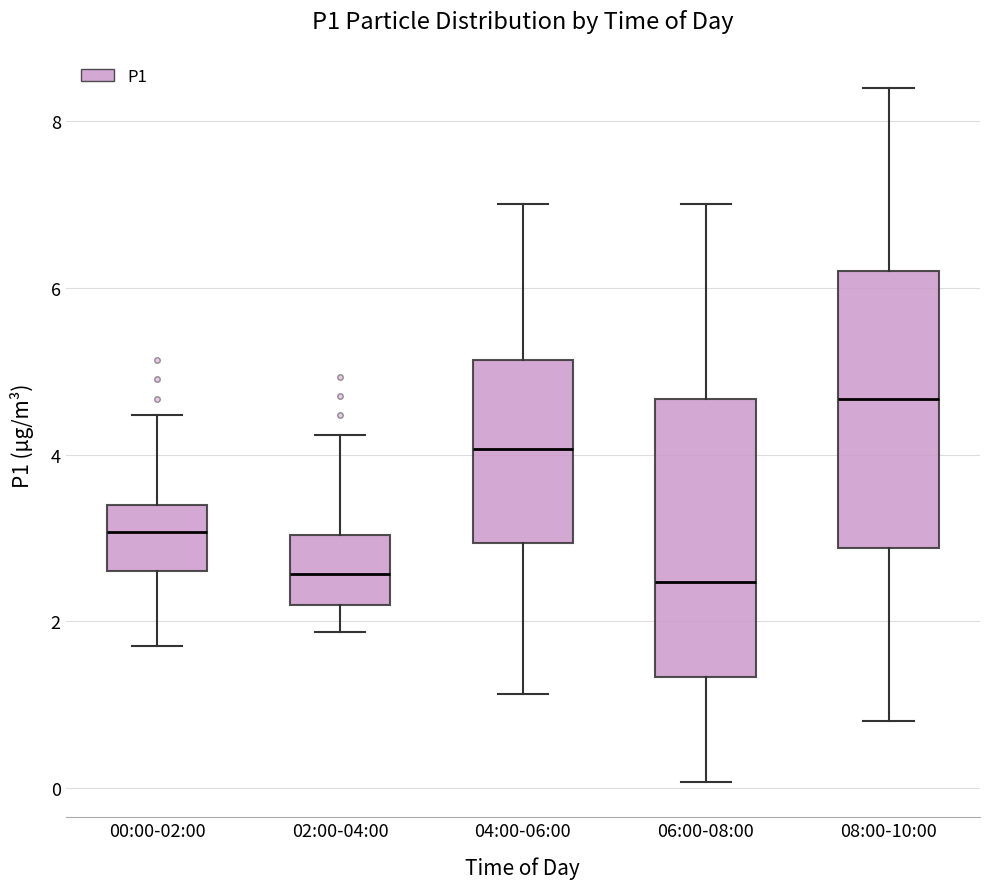

Reading left to right, transcribe this box plot: for each box, give where its median line is, the range the box spans, and where its two whiskers end, as read against the y-axis. The values are not printed on the chart, so give them approximately, as read against the axis.

00:00-02:00: median 3.0, box 2.6 to 3.4, whiskers 1.8 to 4.4
02:00-04:00: median 2.6, box 2.2 to 3.0, whiskers 1.8 to 4.2
04:00-06:00: median 4.0, box 3.0 to 5.2, whiskers 1.2 to 7.0
06:00-08:00: median 2.4, box 1.4 to 4.6, whiskers 0.0 to 7.0
08:00-10:00: median 4.6, box 2.8 to 6.2, whiskers 0.8 to 8.4